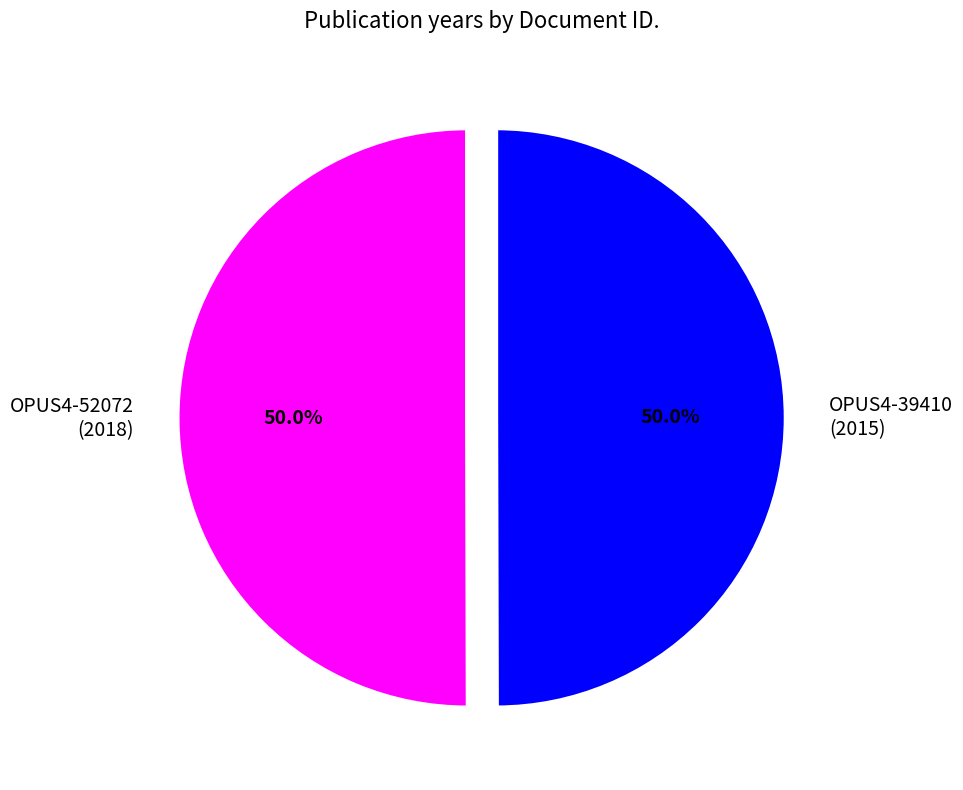

What is the ratio of the value at OPUS4-52072 (2018) to the value at OPUS4-39410 (2015)?

1.0